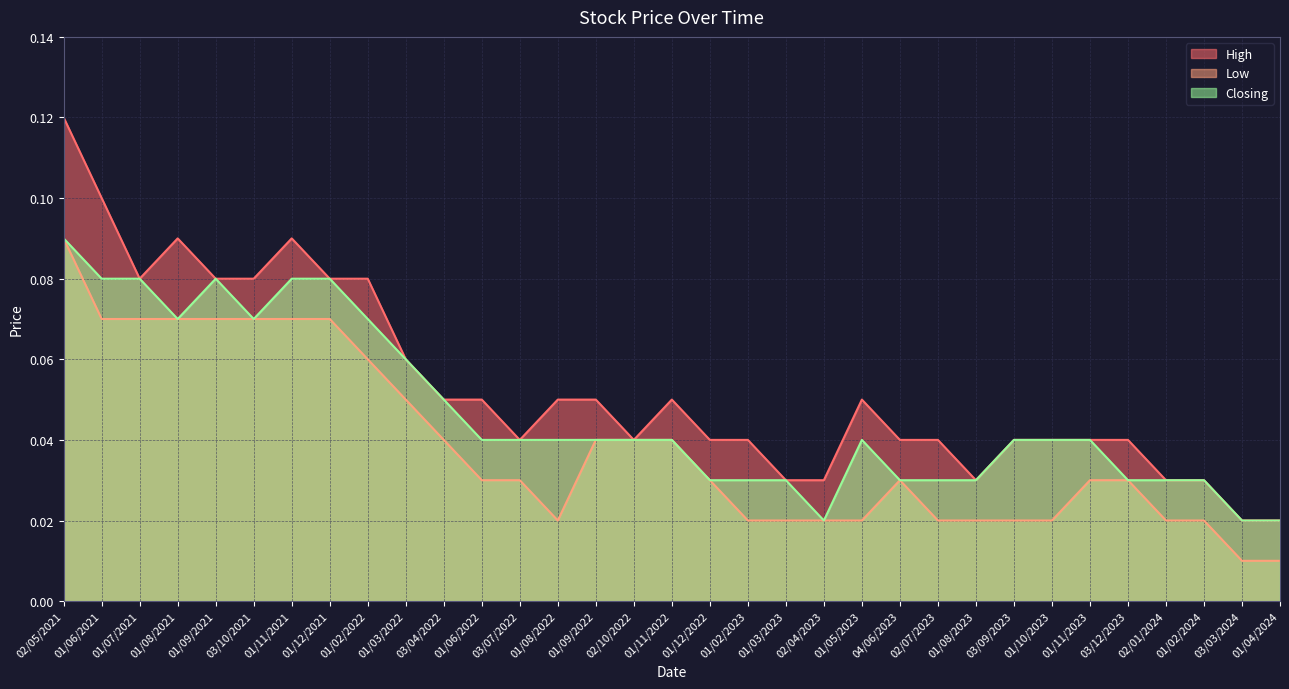

Count the number of data series in this chart.

3